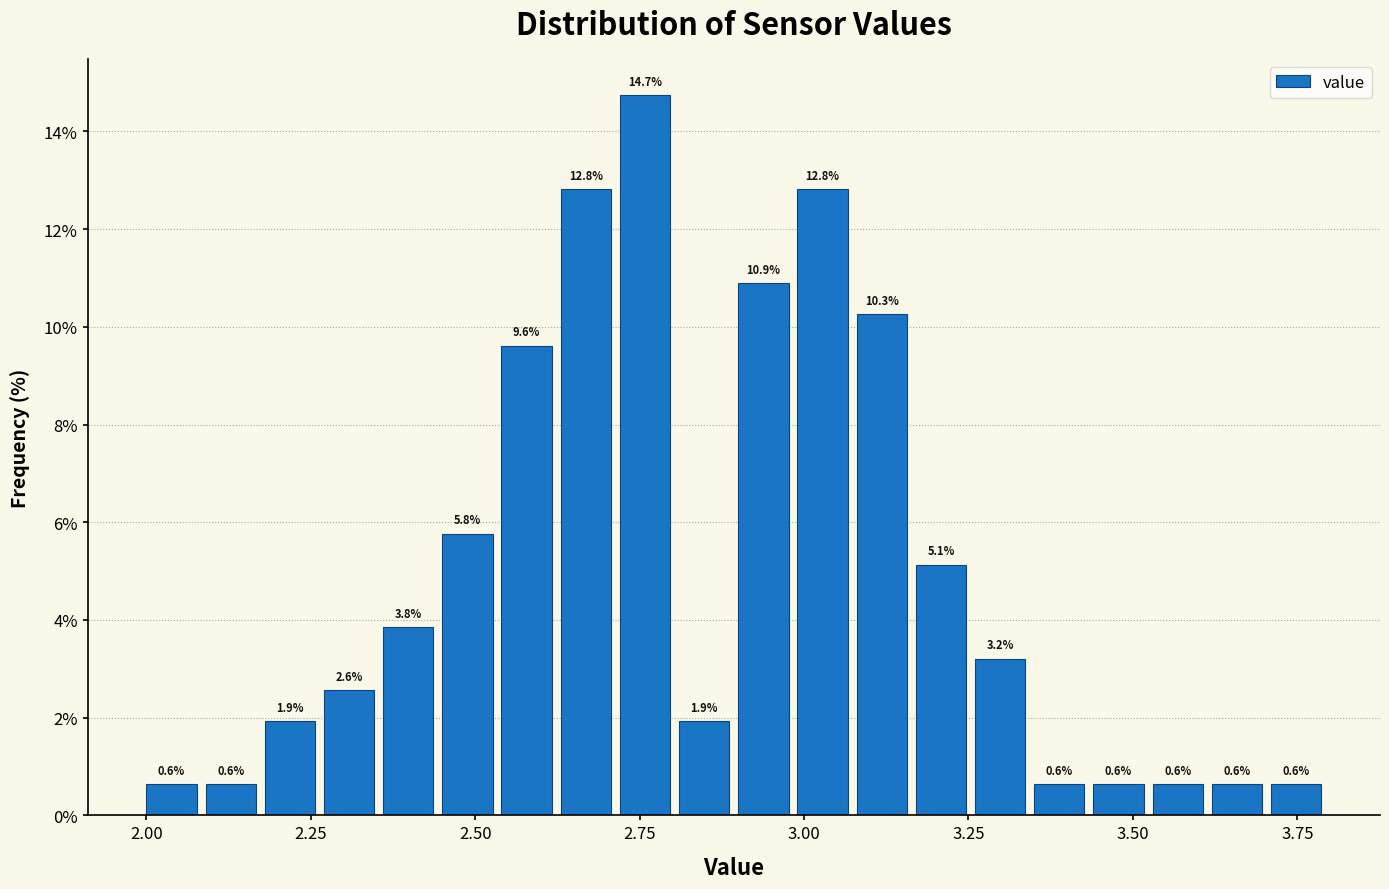

Read against the x-axis, roughly where is the centre of the tallest bar?

2.75